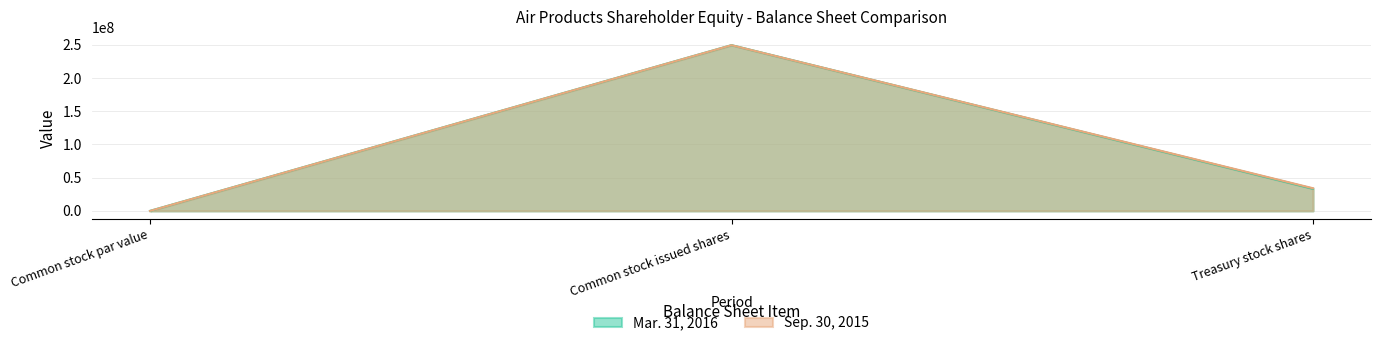

Is the value of Mar. 31, 2016 at Treasury stock shares greater than the value of Sep. 30, 2015 at Treasury stock shares?

No